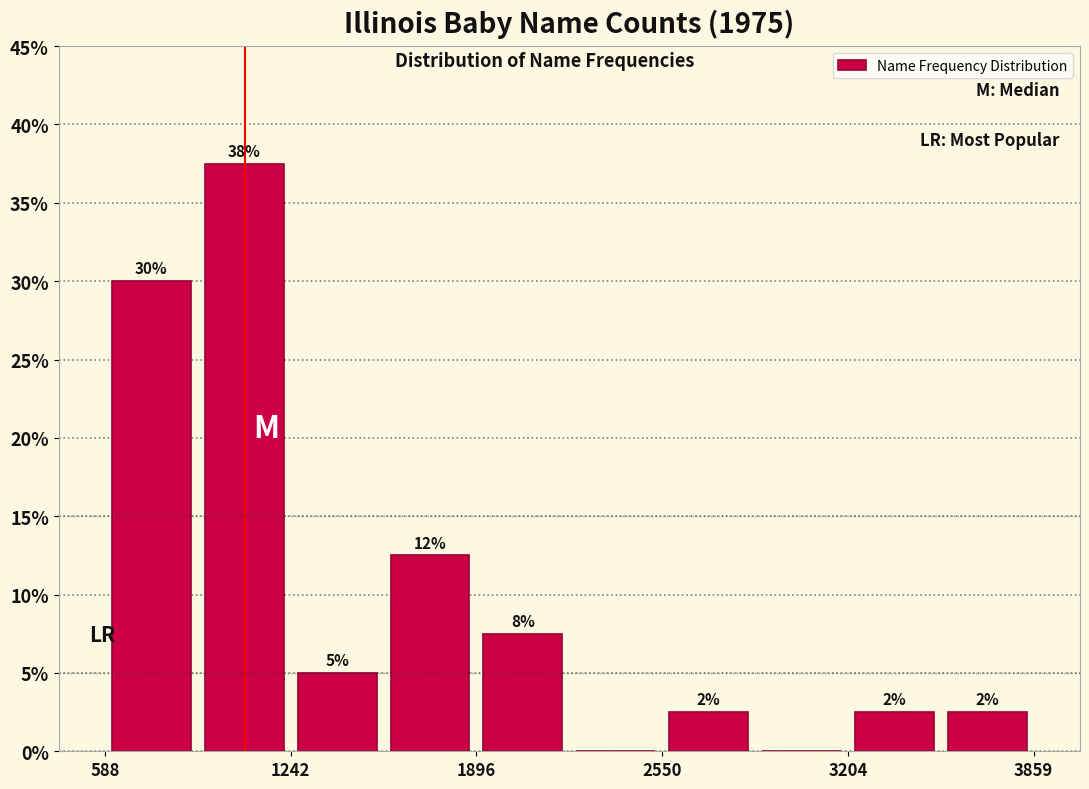

Around what value on the x-axis is the tallest bar? Give the approximate position of its centre, as read against the axis.

1100